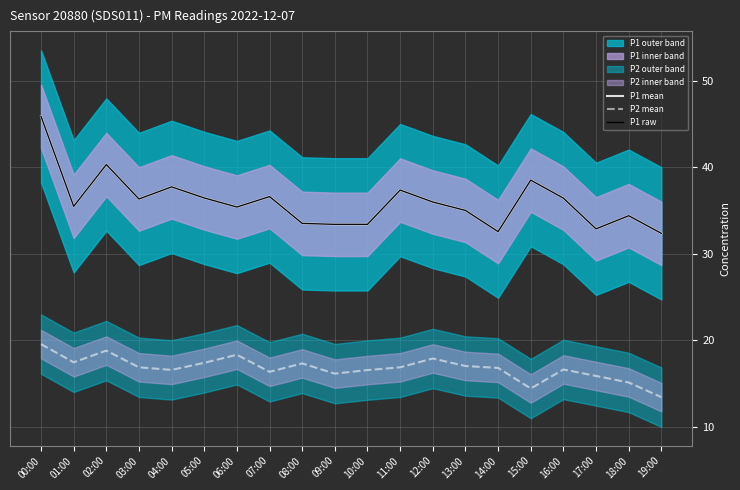

What is the label of the 19th point from the right?

01:00